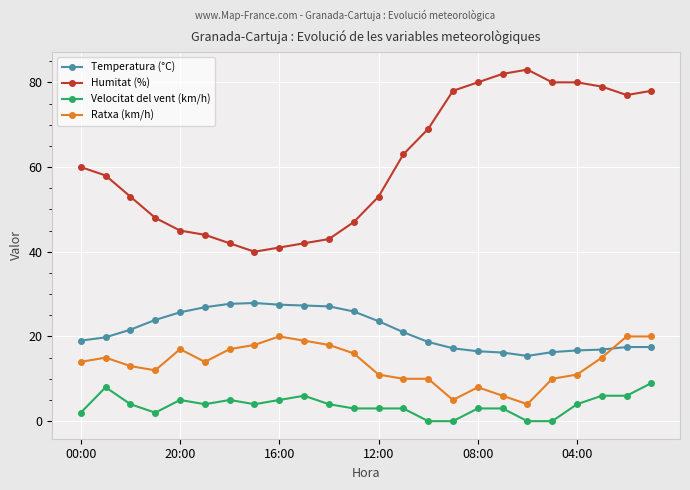

What is the maximum value for Temperatura (°C)?

27.9